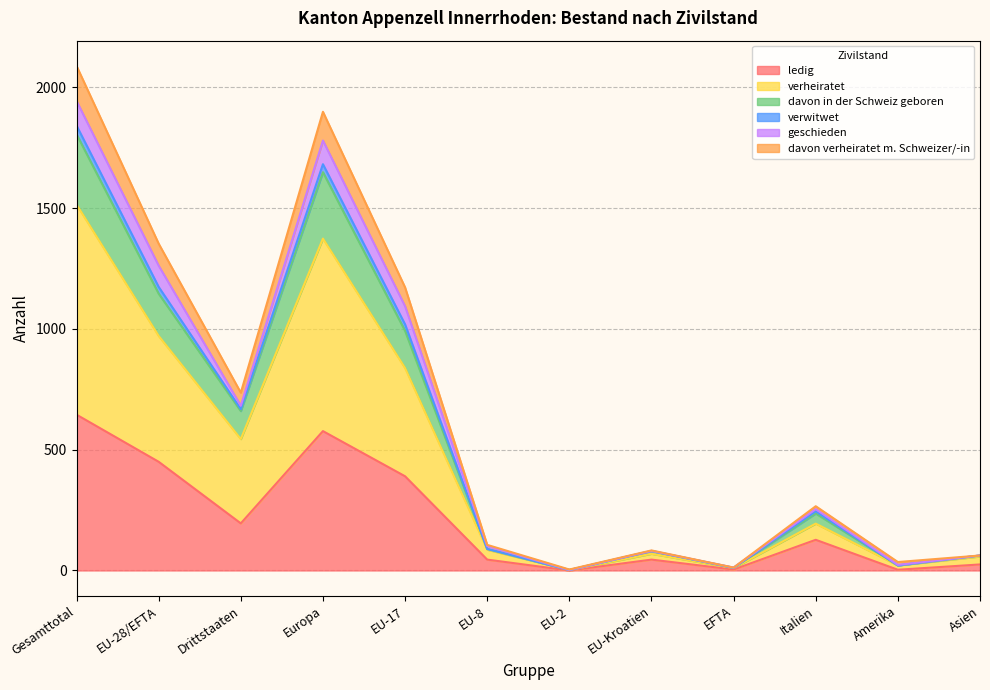

Does the chart have visible grid lines?

Yes